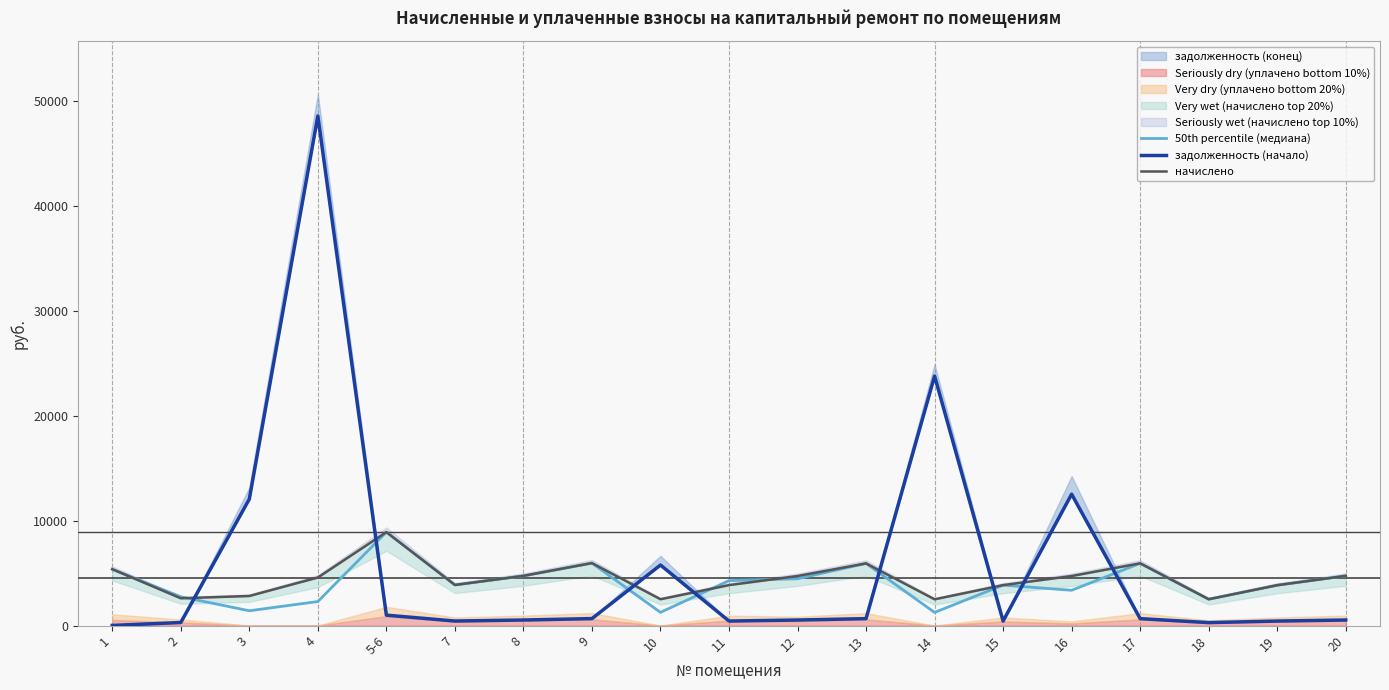

What is the label of the 5th point from the left?

5-6